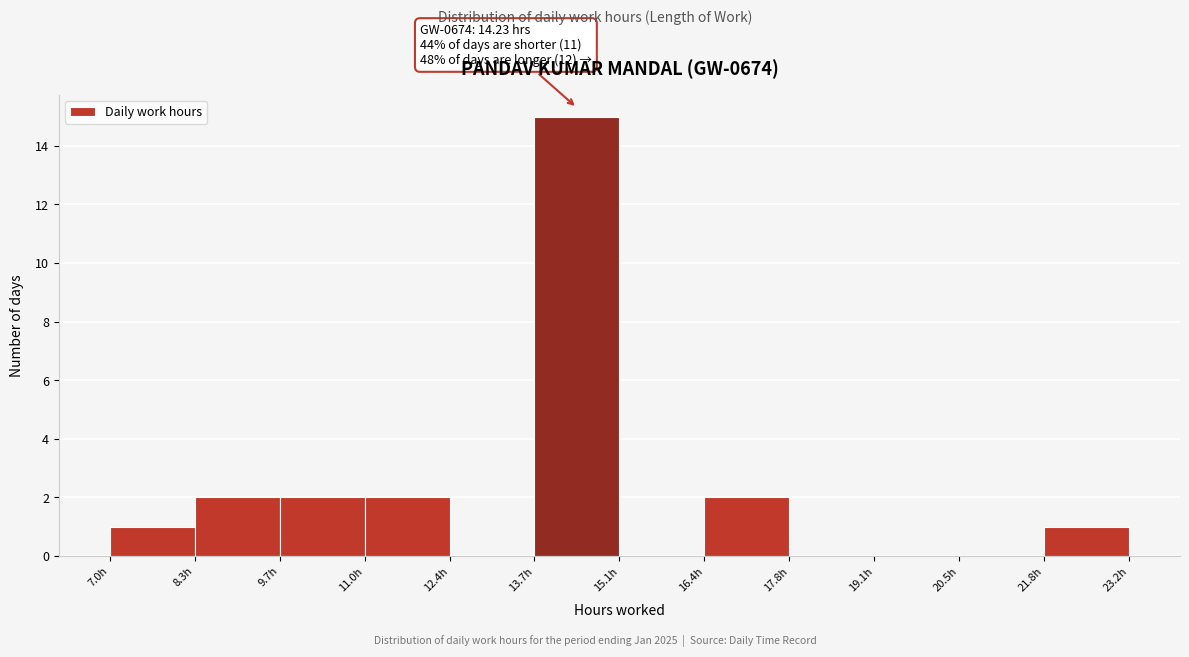

Over which range of the x-axis is the bar tallest?

13.8 to 15.0